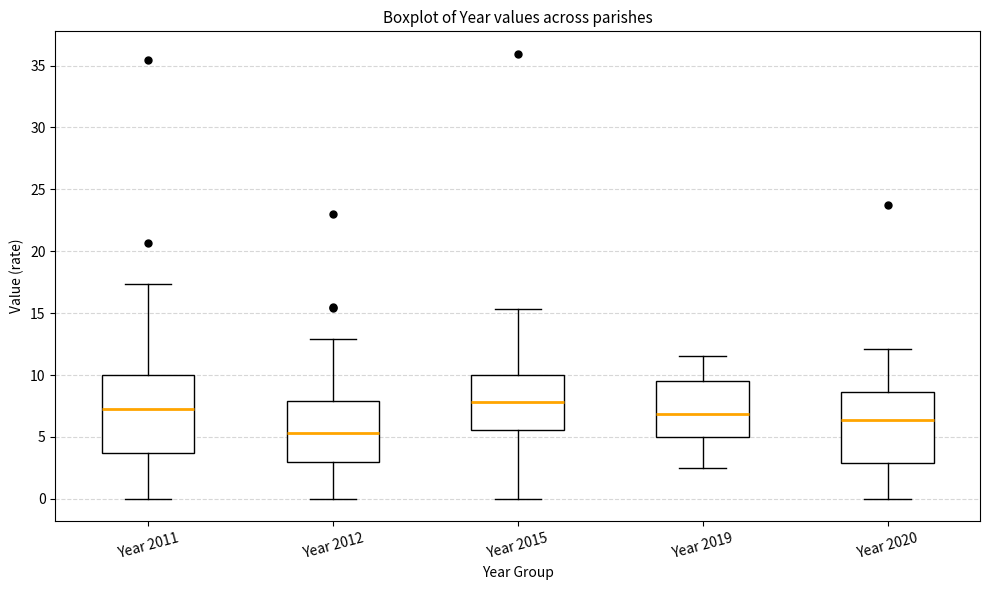

Which box has the lowest median line?

Year 2012